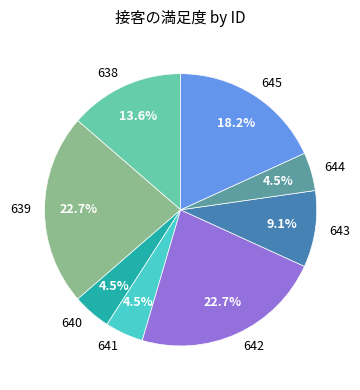

Between 645 and 644, which is larger?

645